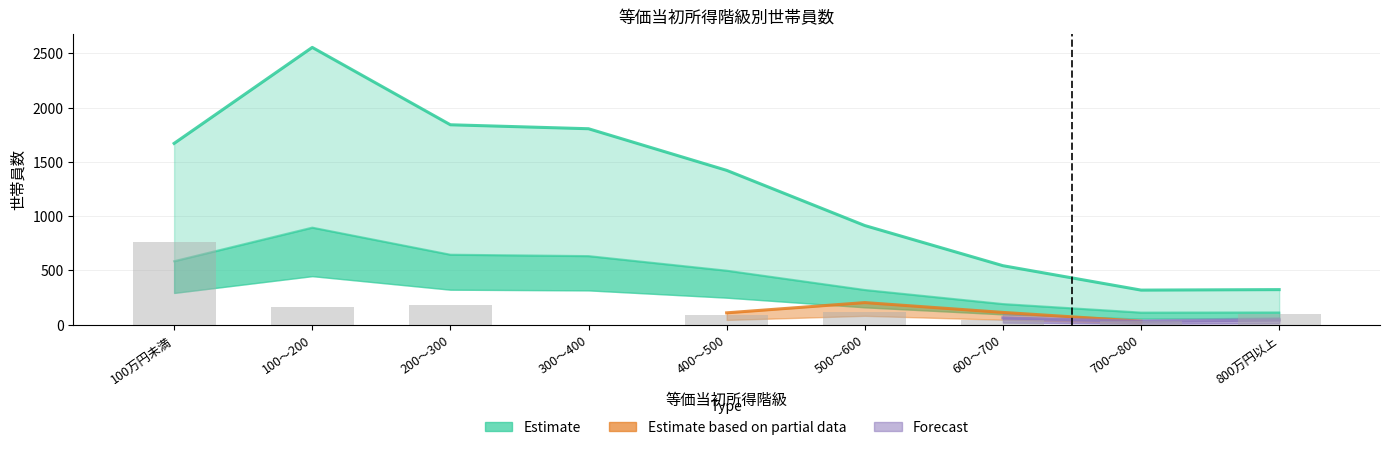

Does the chart contain any negative values?

No